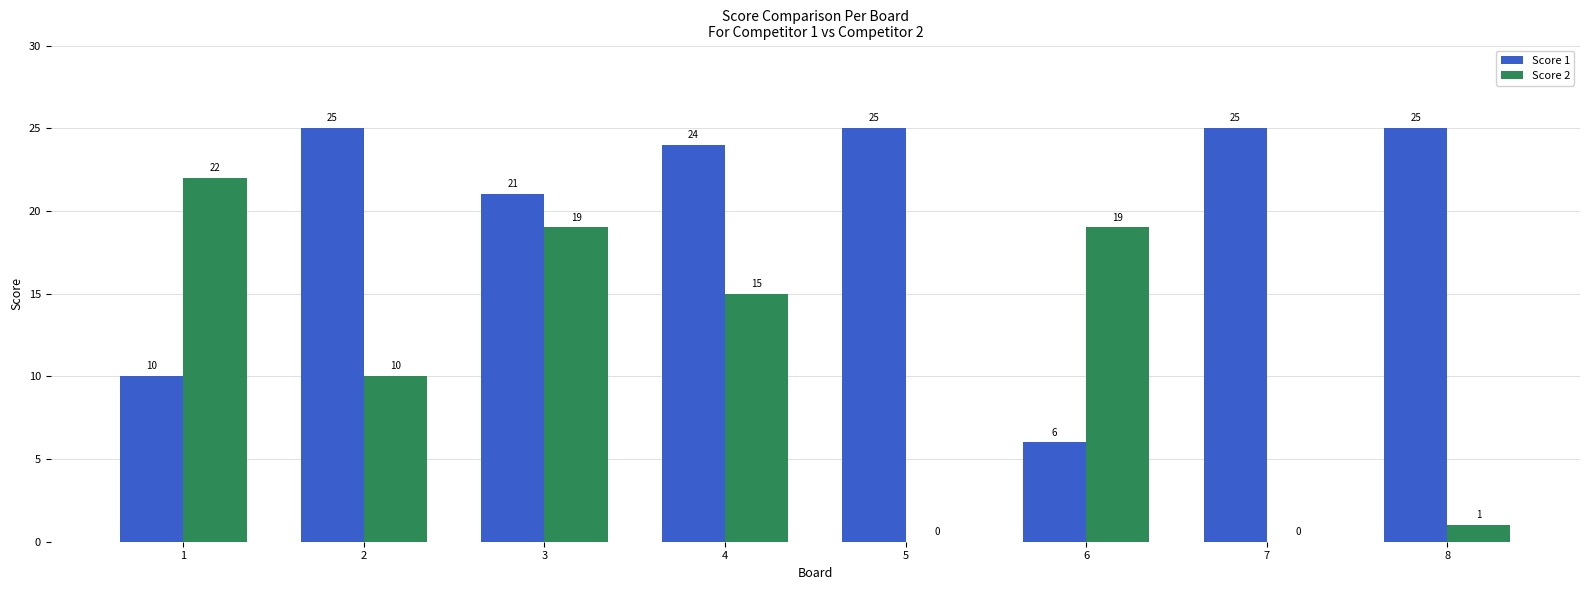

Are the bars grouped side by side (vs. stacked)?

Yes